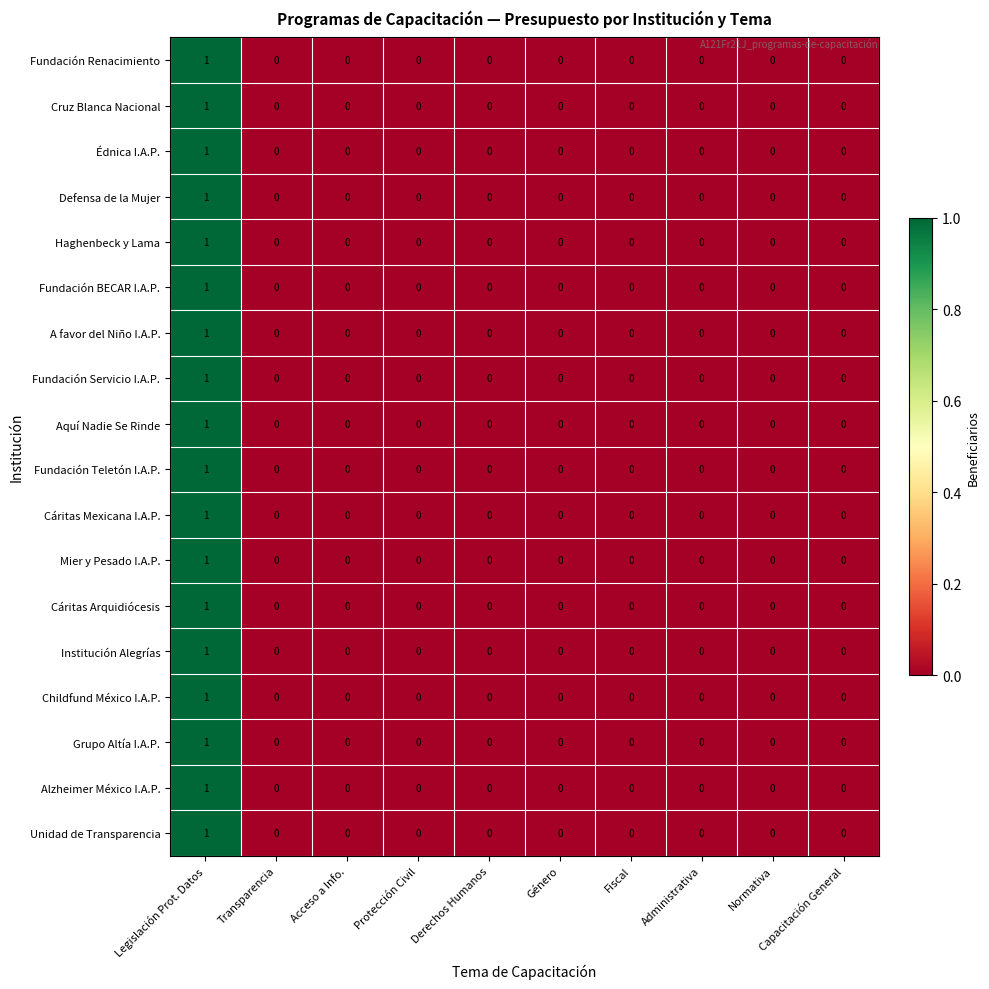

The value of Mier y Pesado I.A.P. at Administrativa is 1. True or false?

False